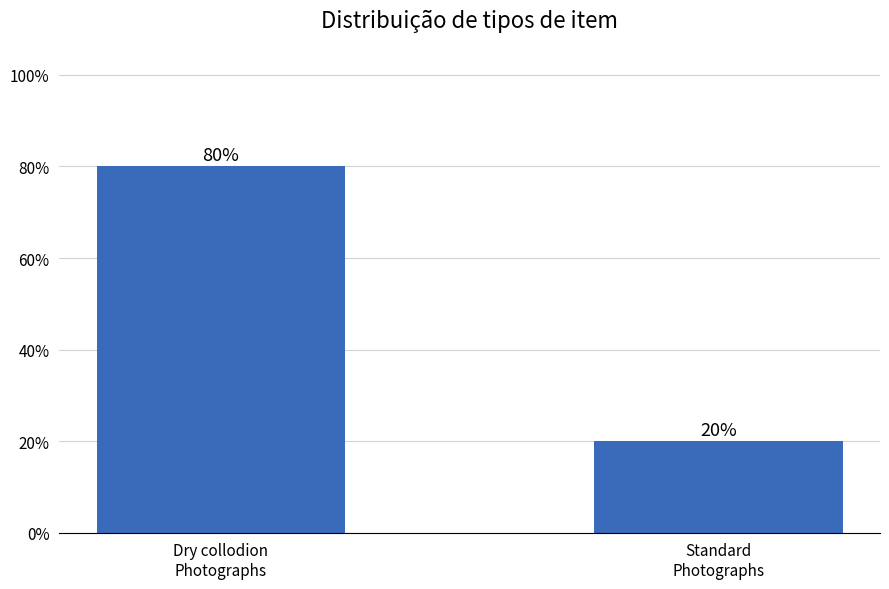

What is the difference between the maximum and minimum values?

60